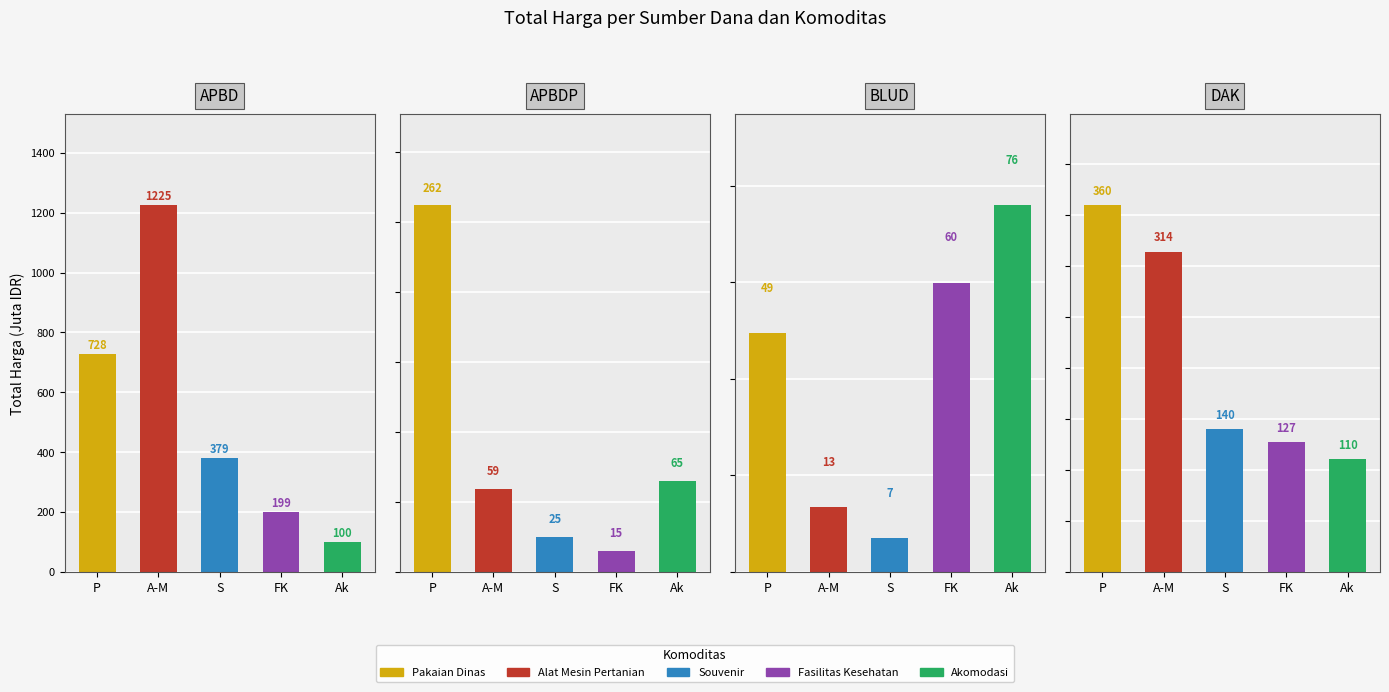

What is the difference between the maximum and minimum values in the APBDP series?

247.4